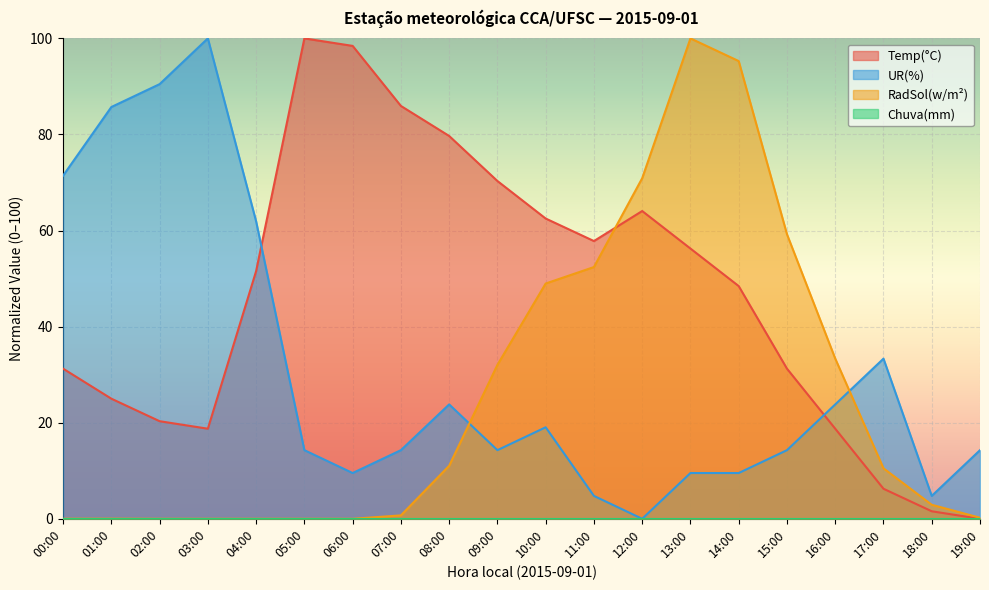

Reading left to right, what are all the values shown in this chart?

Temp(°C): 00:00=31.2	01:00=25.0	02:00=20.3	03:00=18.7	04:00=51.6	05:00=100.0	06:00=98.4	07:00=85.9	08:00=79.7	09:00=70.3	10:00=62.5	11:00=57.8	12:00=64.1	13:00=56.2	14:00=48.4	15:00=31.2	16:00=18.7	17:00=6.3	18:00=1.6	19:00=0.0
UR(%): 00:00=71.4	01:00=85.7	02:00=90.5	03:00=100.0	04:00=61.9	05:00=14.3	06:00=9.5	07:00=14.3	08:00=23.8	09:00=14.3	10:00=19.0	11:00=4.8	12:00=0.0	13:00=9.5	14:00=9.5	15:00=14.3	16:00=23.8	17:00=33.3	18:00=4.8	19:00=14.3
RadSol(w/m²): 00:00=0.0	01:00=0.0	02:00=0.0	03:00=0.0	04:00=0.0	05:00=0.0	06:00=0.0	07:00=0.7	08:00=11.0	09:00=32.0	10:00=49.0	11:00=52.4	12:00=70.9	13:00=100.0	14:00=95.3	15:00=59.2	16:00=33.4	17:00=10.5	18:00=2.9	19:00=0.2